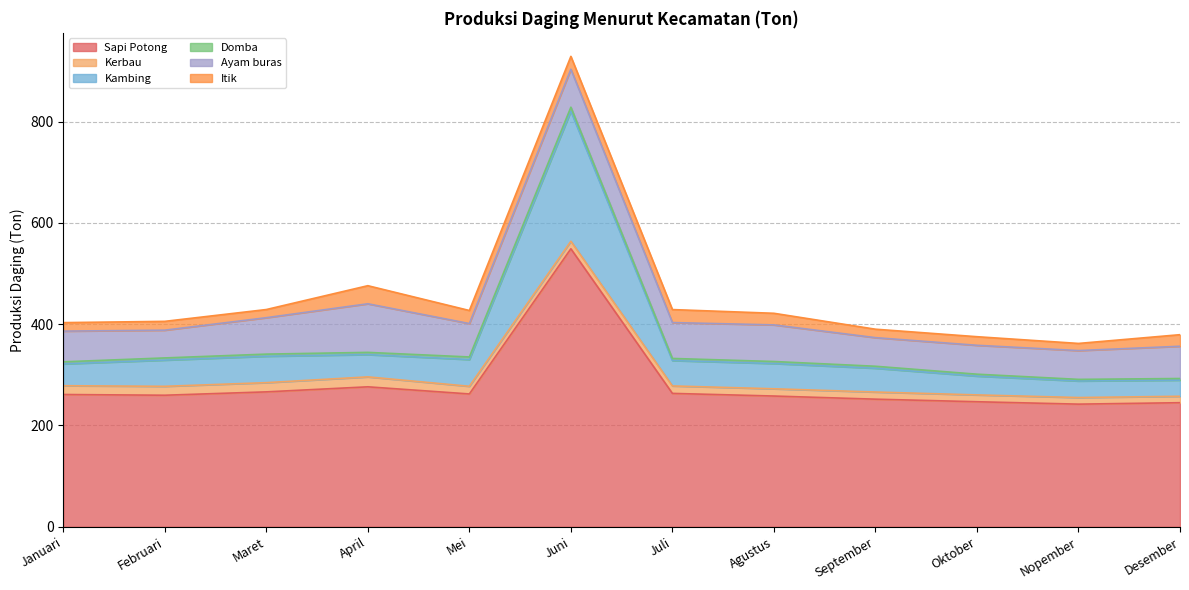

What is the difference between the second highest and second lowest values in the Kerbau series?

5.1